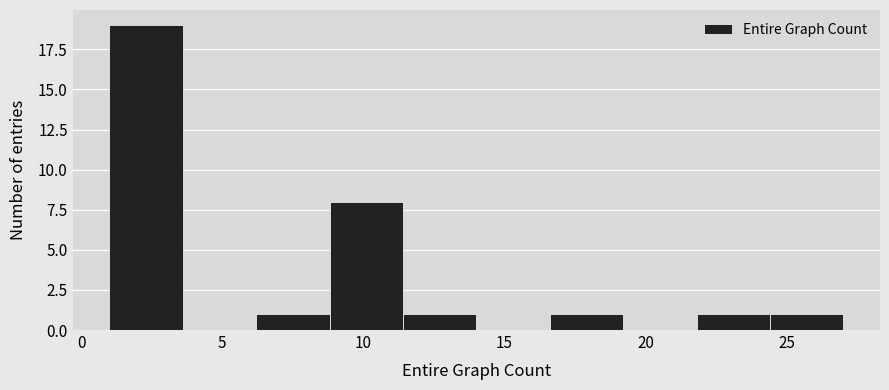

Reading left to right, transcribe this chart: for each bar, give the range it covers on the x-axis and its height. Neither the bar edges nor the heights are printed on the chart, so give them approximately, as read against the axes.

1.0 to 3.6: 19
3.6 to 6.2: 0
6.2 to 8.8: 1
8.8 to 11.4: 8
11.4 to 14.0: 1
14.0 to 16.6: 0
16.6 to 19.2: 1
19.2 to 21.8: 0
21.8 to 24.4: 1
24.4 to 27.0: 1